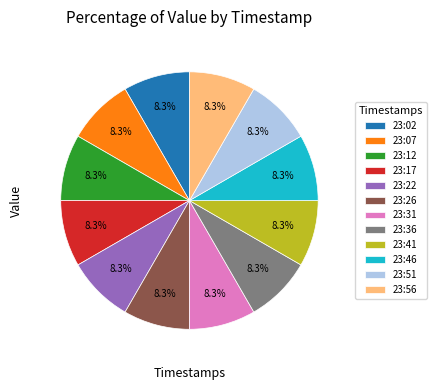

Combined, what portion of the pie is 23:31 and 23:12?

16.7%